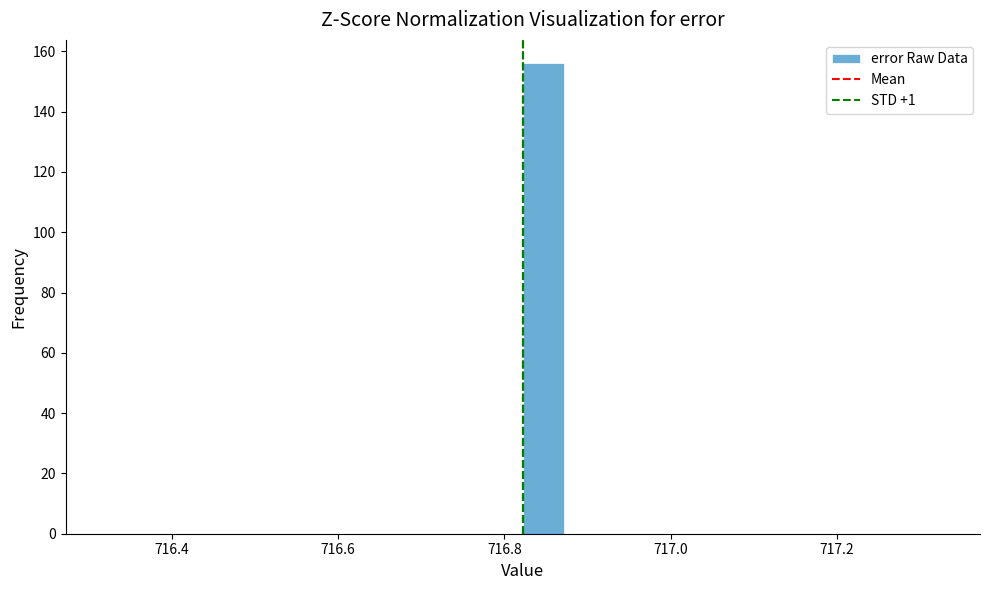

Around what value on the x-axis is the tallest bar? Give the approximate position of its centre, as read against the axis.

716.84